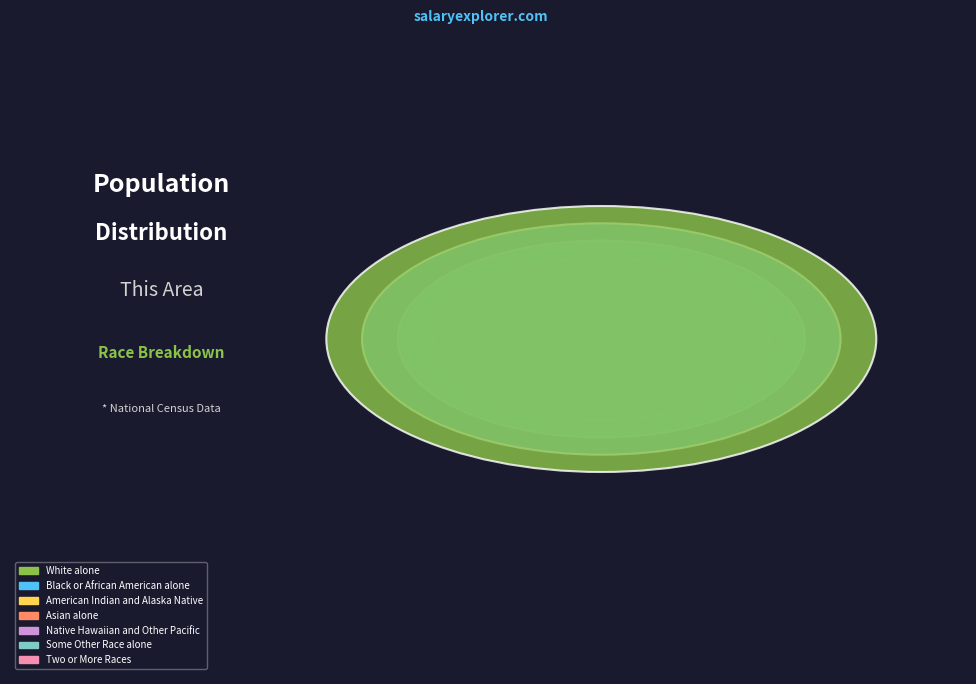

What is the largest slice in the pie chart?

White alone